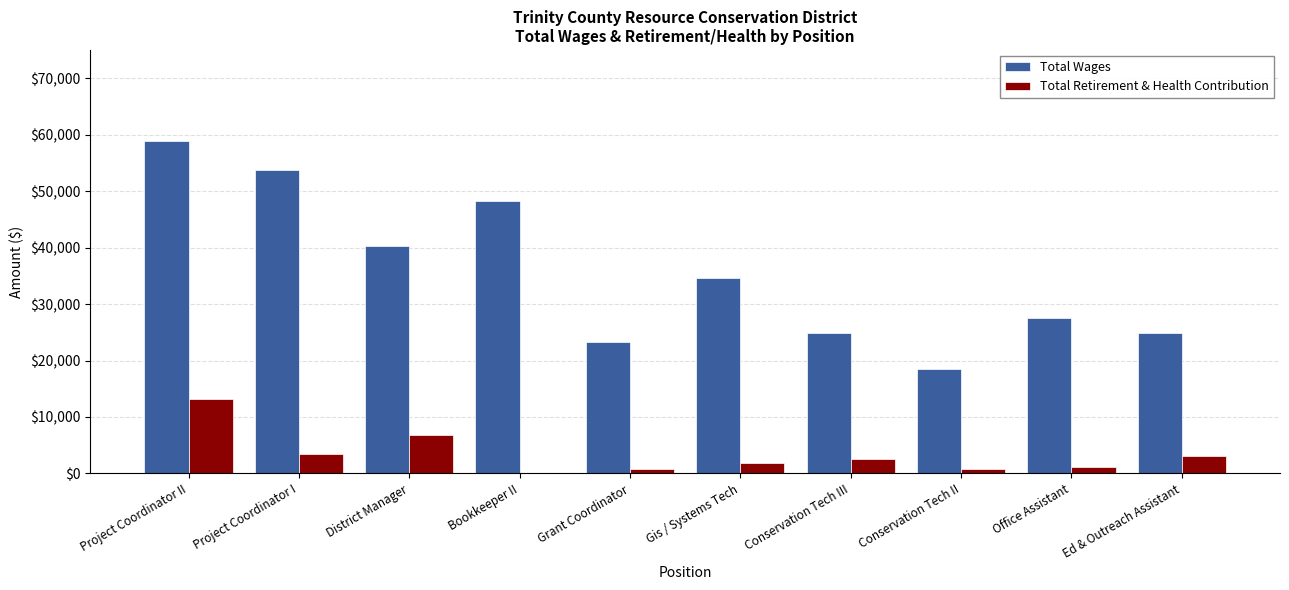

Where does the Total Retirement & Health Contribution series first go above 2540?

Project Coordinator II